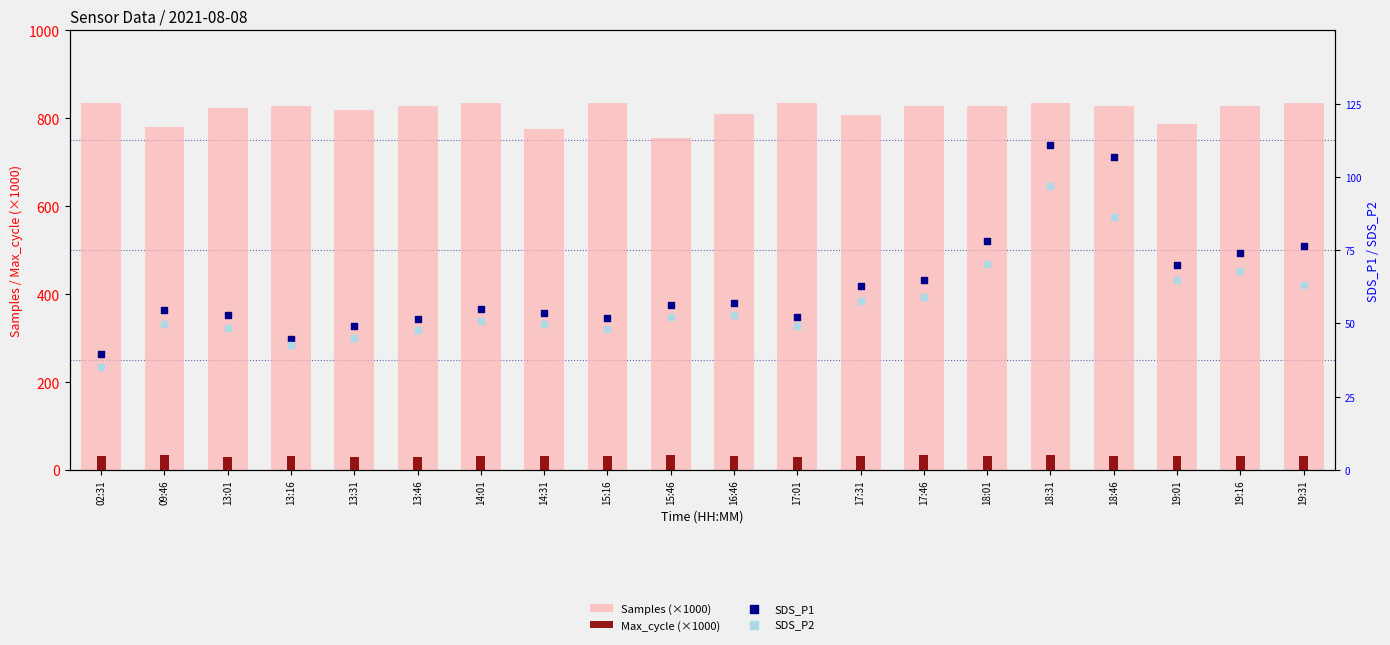

Which series has the largest total across all categories?

Samples (×1000)